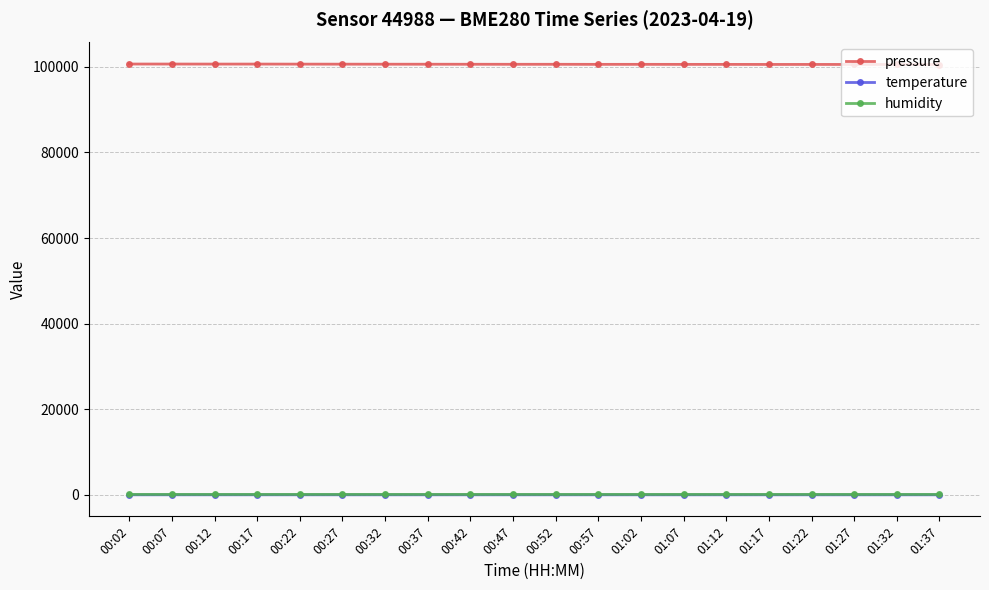

What is the value of the temperature point at the 12th from the left?

9.5